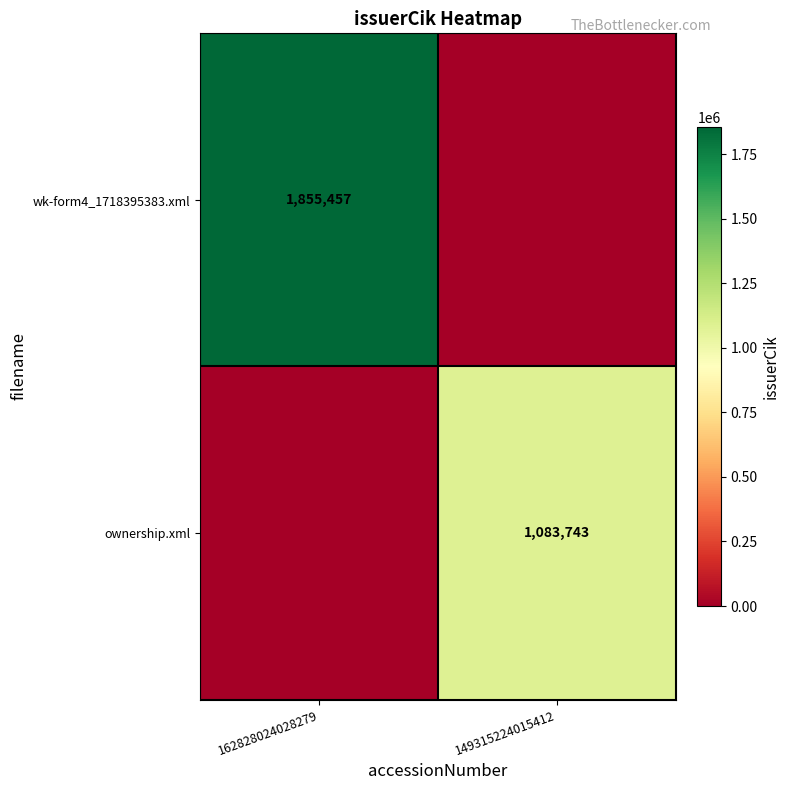

At how many categories does at least one series exceed 1158083?

1